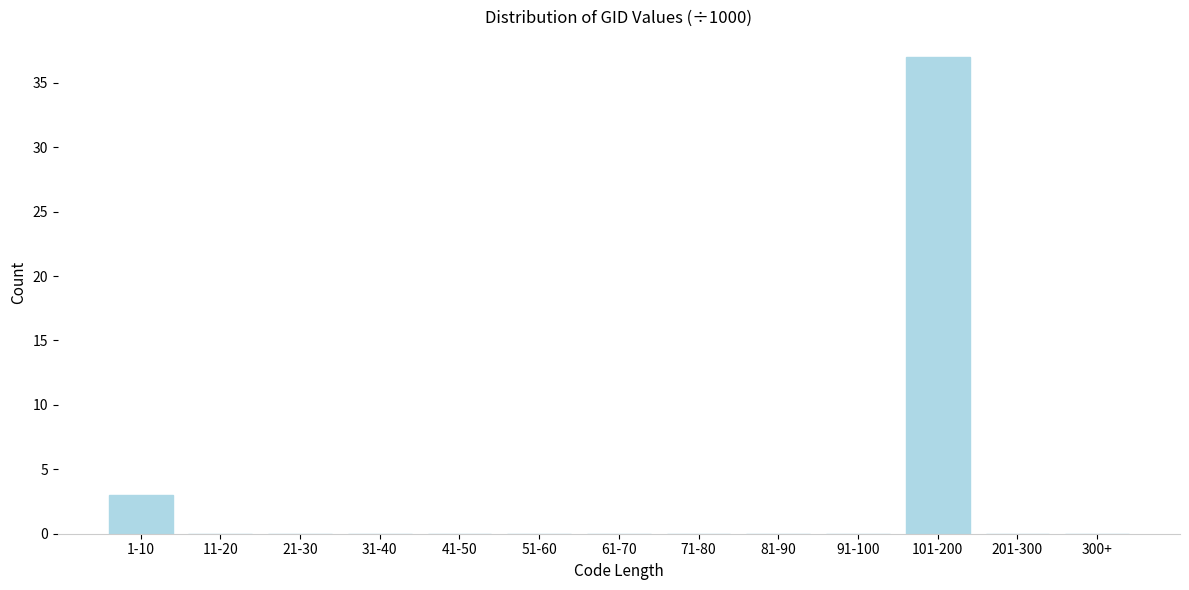

Reading right to left, what are all the values shown in this chart?

300+=0	201-300=0	101-200=37	91-100=0	81-90=0	71-80=0	61-70=0	51-60=0	41-50=0	31-40=0	21-30=0	11-20=0	1-10=3